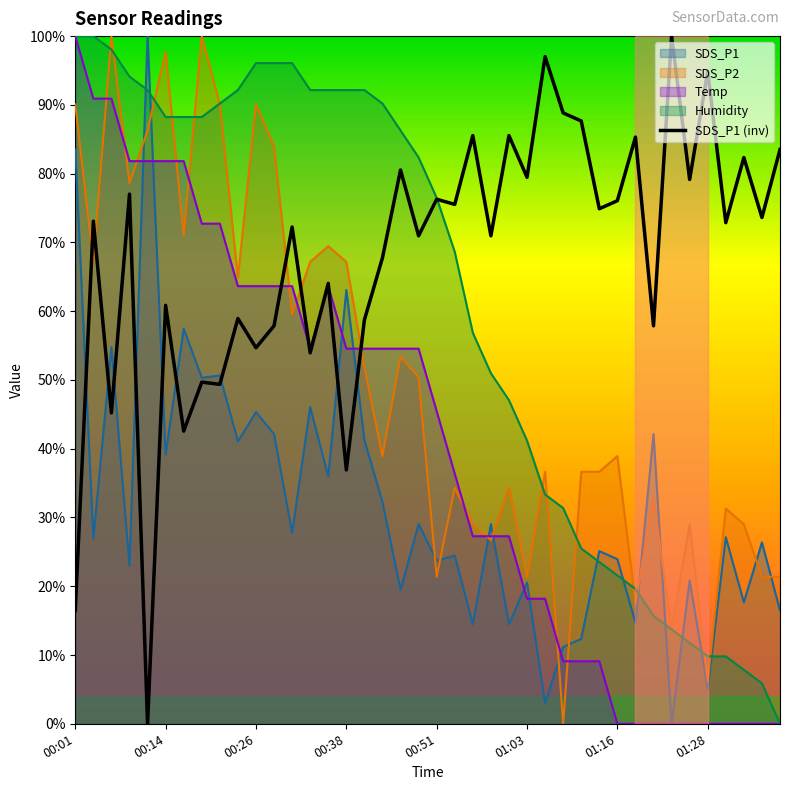

Which category has the highest value across all series?

33